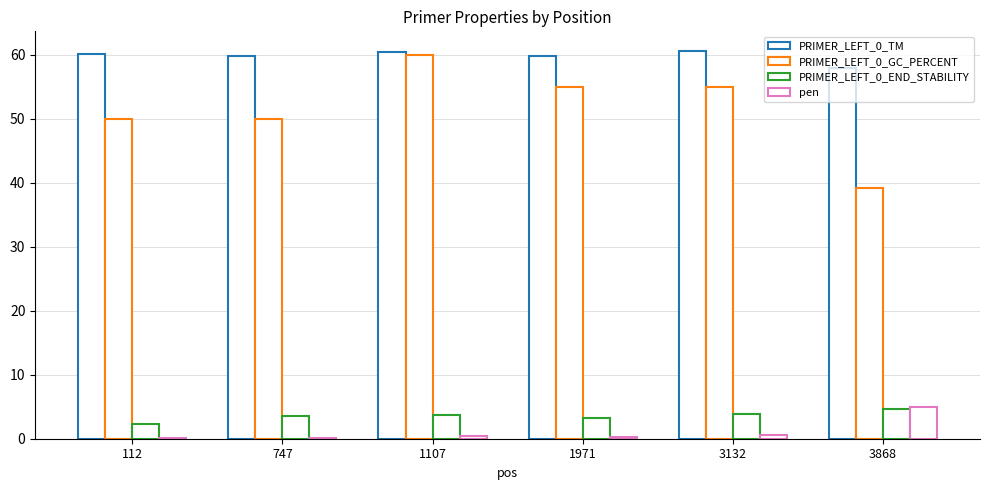

Is it true that PRIMER_LEFT_0_END_STABILITY equals 1.6 at 1971?

False